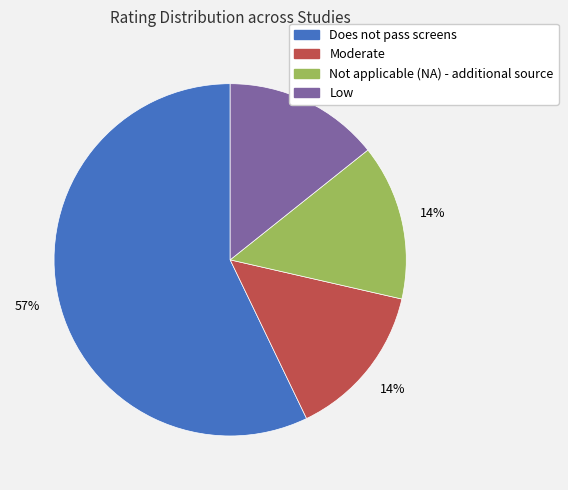

Count the number of slices in the pie.

4